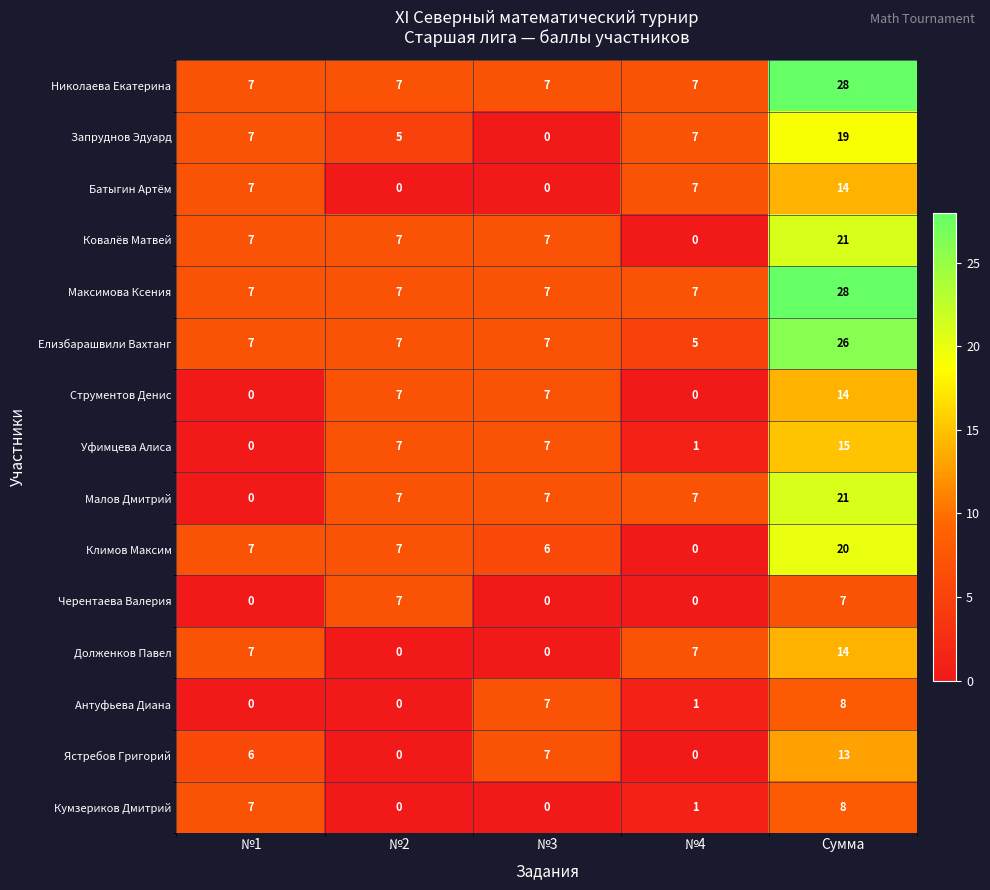

Count the Черентаева Валерия values in the range 0 to 7.

5